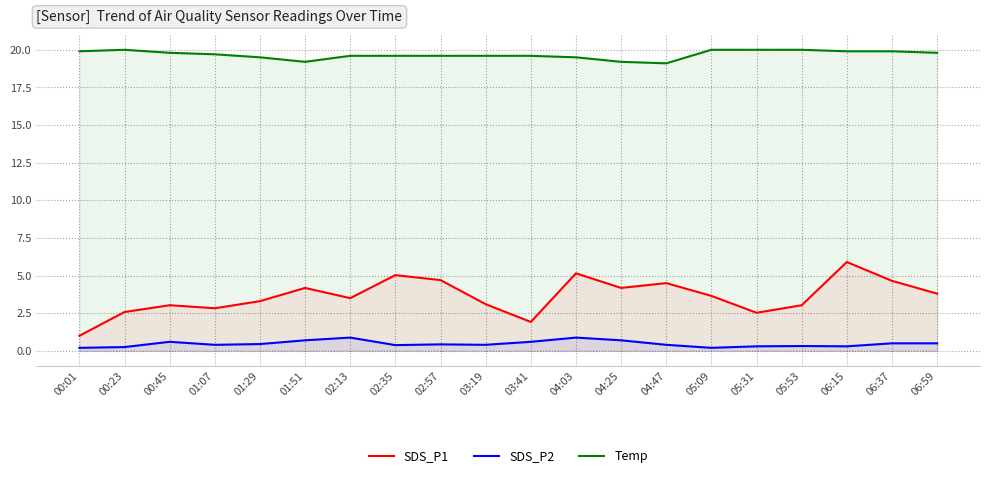

How many SDS_P2 values are between 0 and 1?

20